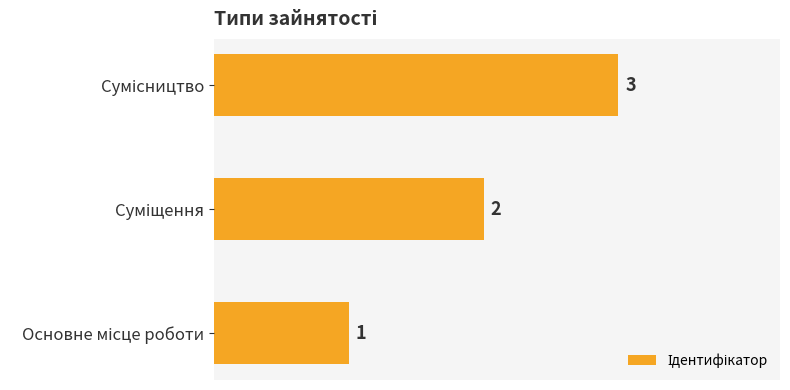

What is the sum of all values?

6